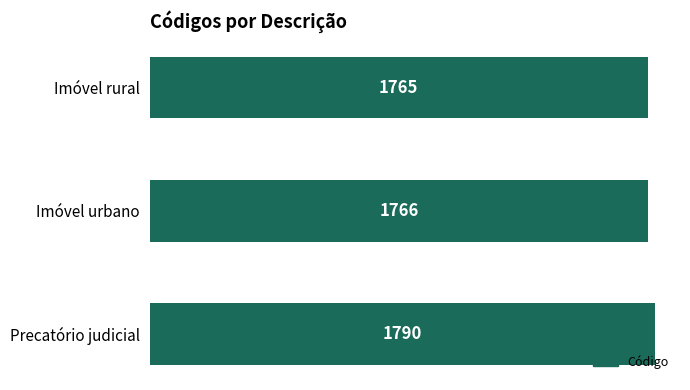

True or false: the data shows 1790 at Precatório judicial.

True